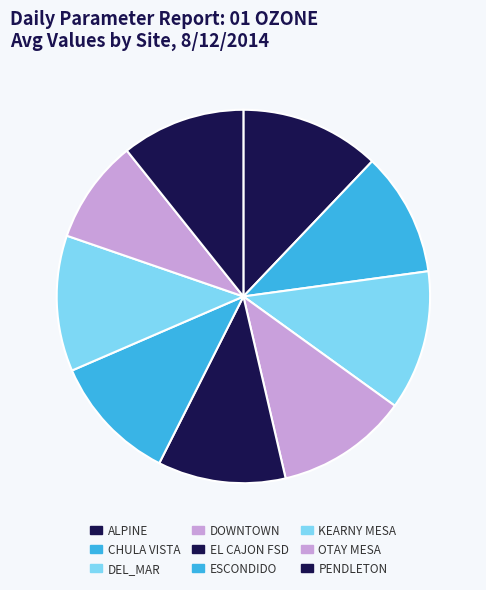

Which category has the smallest portion of the pie?

OTAY MESA